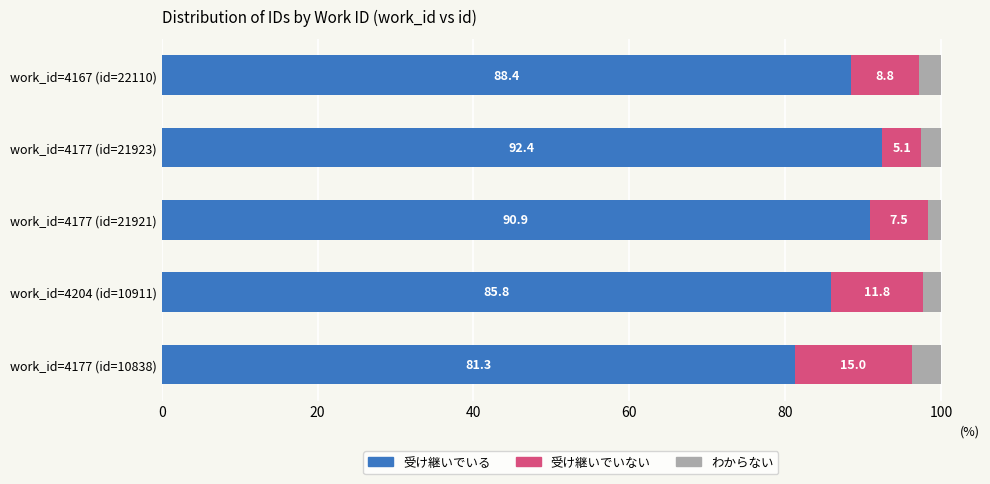

What are all the series names shown in the legend?

受け継いでいる, 受け継いでいない, わからない